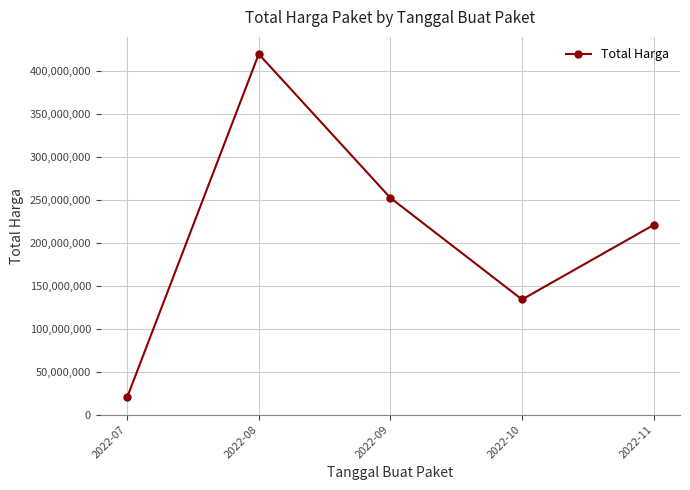

Rank the categories by value from highest to lowest.

2022-08, 2022-09, 2022-11, 2022-10, 2022-07